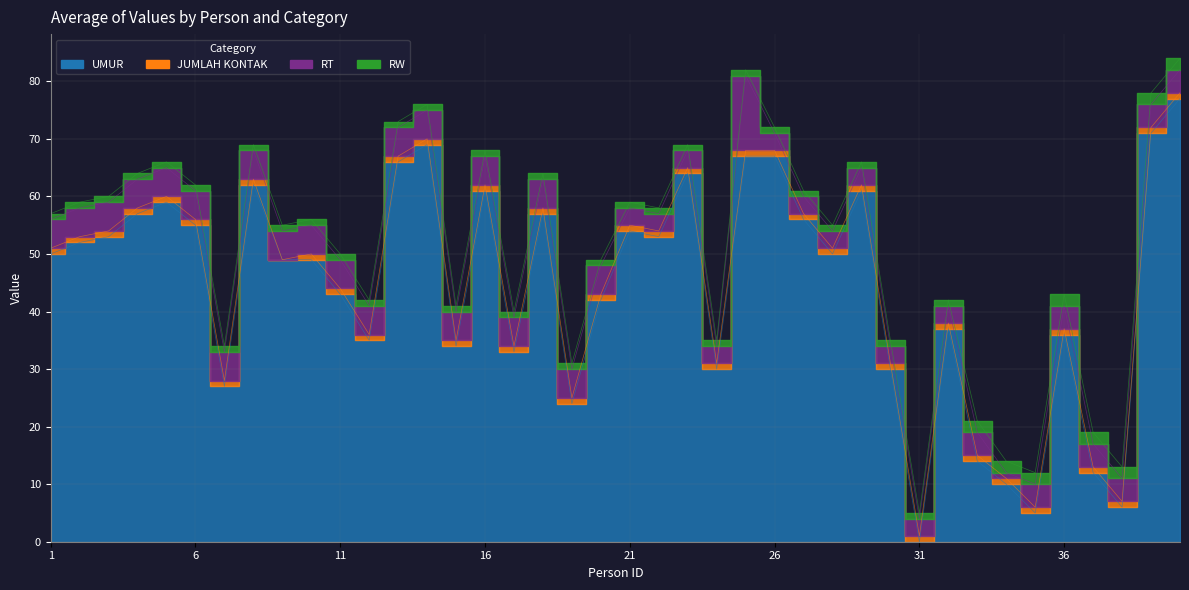

True or false: RW has more than 1 interior local peaks.

False